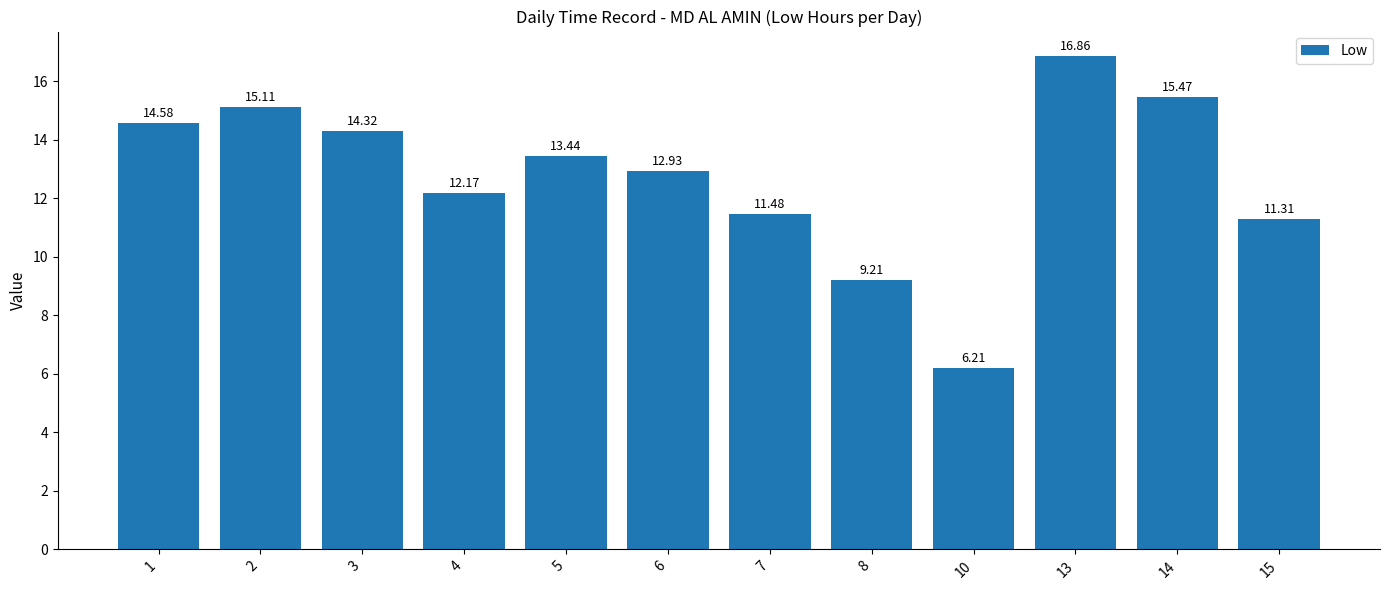

What is the ratio of the value at 7 to the value at 3?

0.8